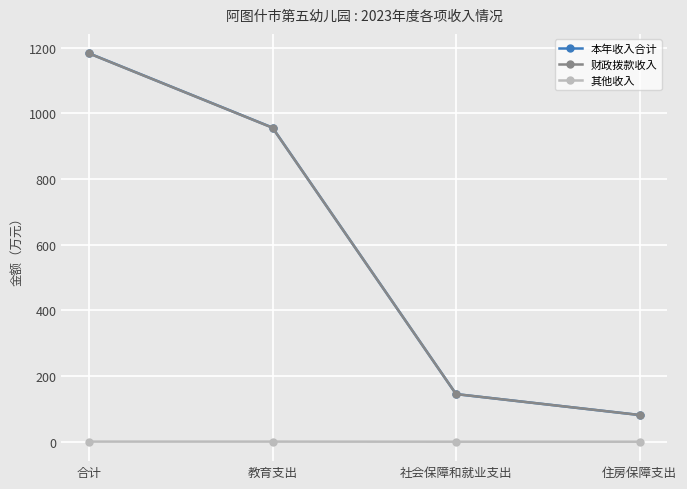

Is this an area chart (filled region under the line)?

No